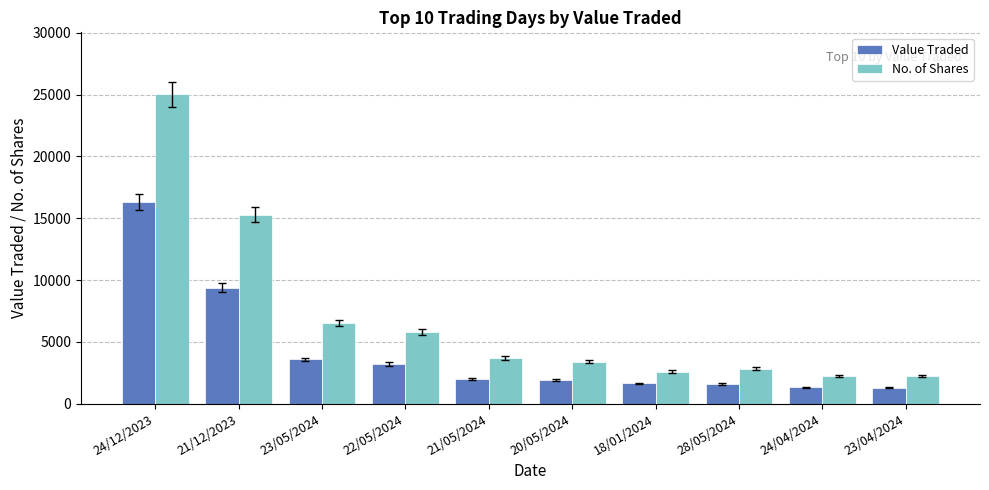

Where is Value Traded nearest to the value 8805?

21/12/2023